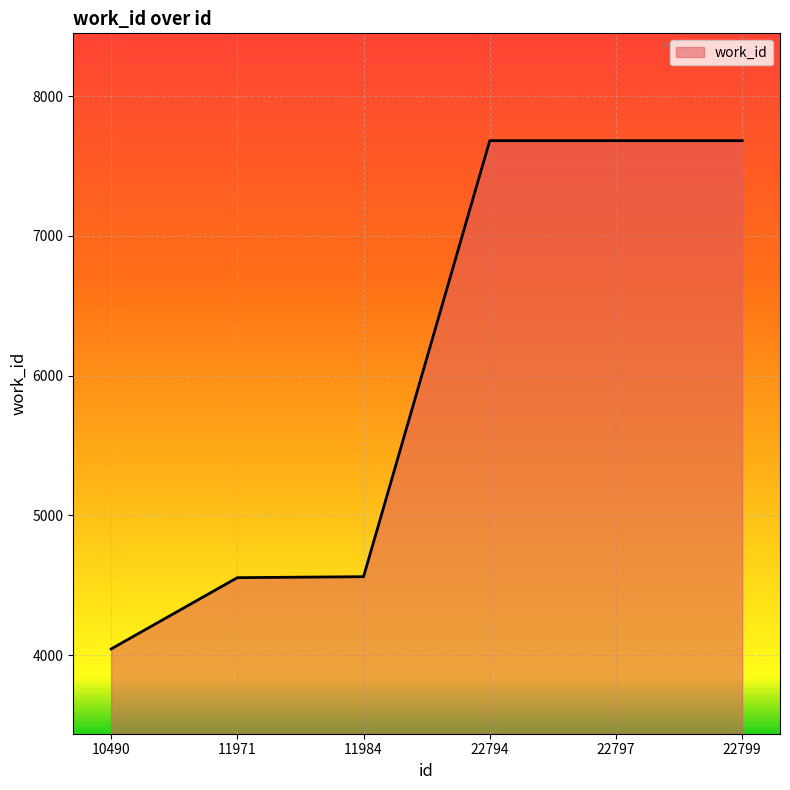

Is it true that the value at 22797 is 3812?

False